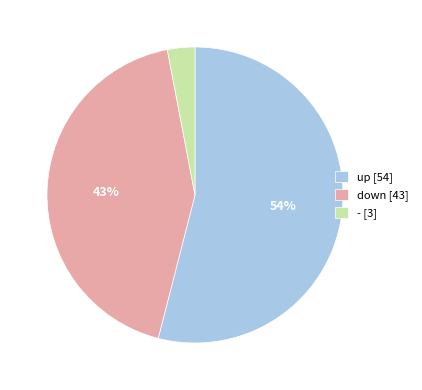

To the nearest percent, what percentage of the pie is up?

54%